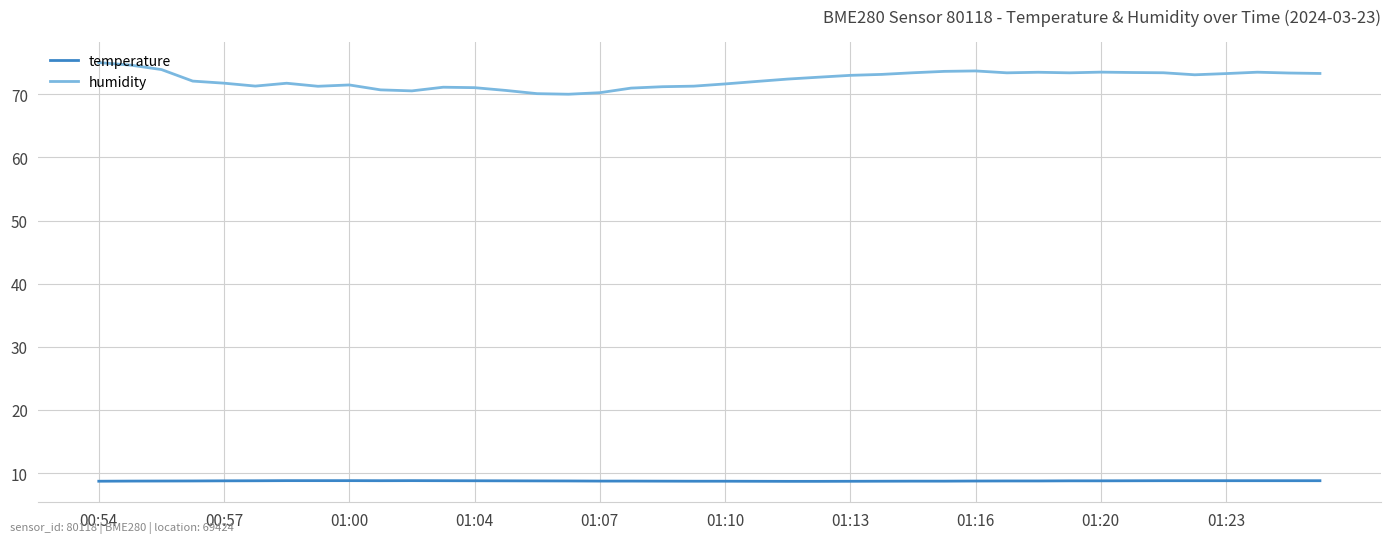

Which series has the largest range (max minus min)?

humidity